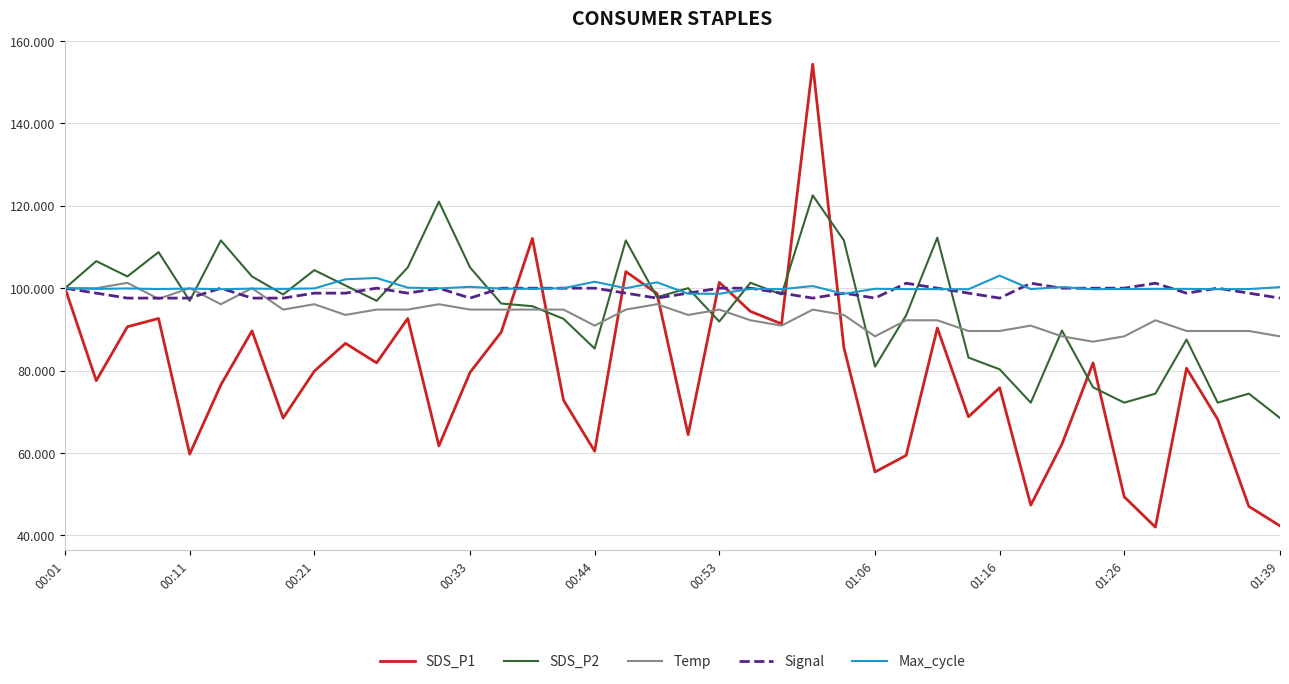

At how many categories does at least one series exceed 82?

40